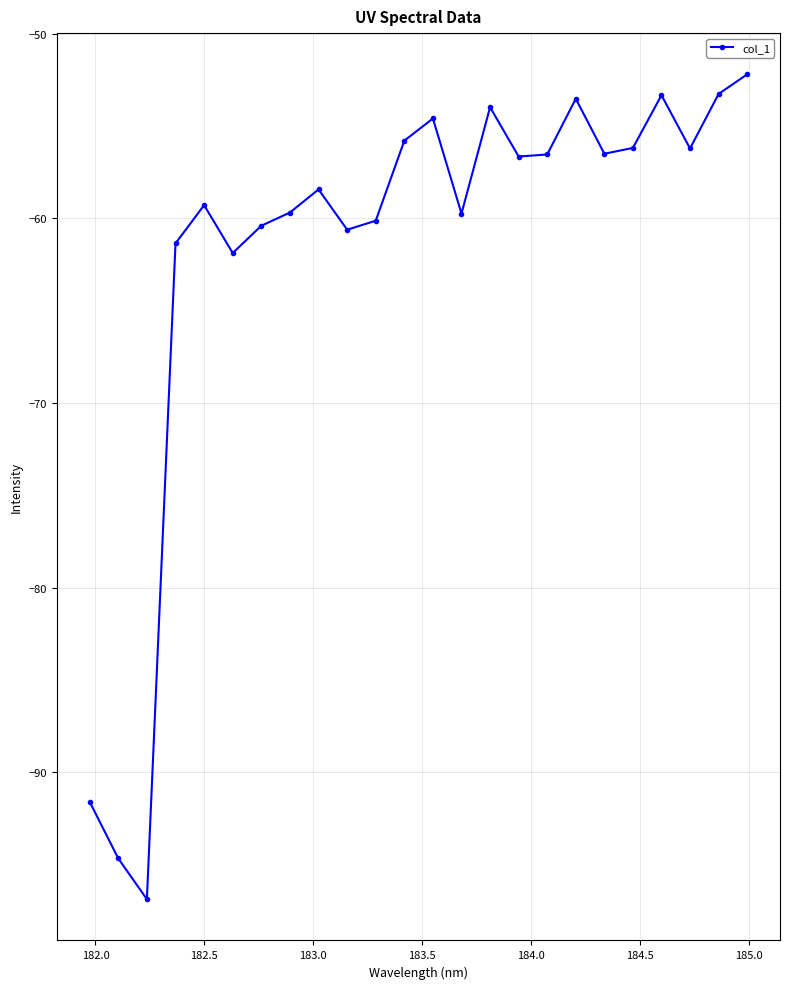

What is the sum of all values?

-1483.6